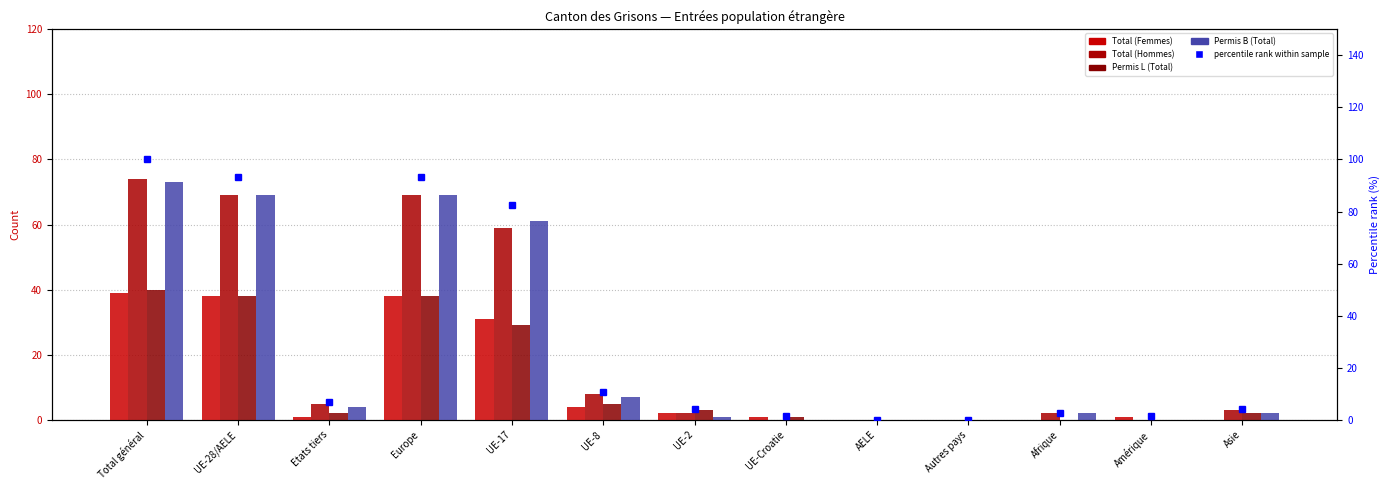

Between Etats tiers and UE-8, which is larger?

UE-8